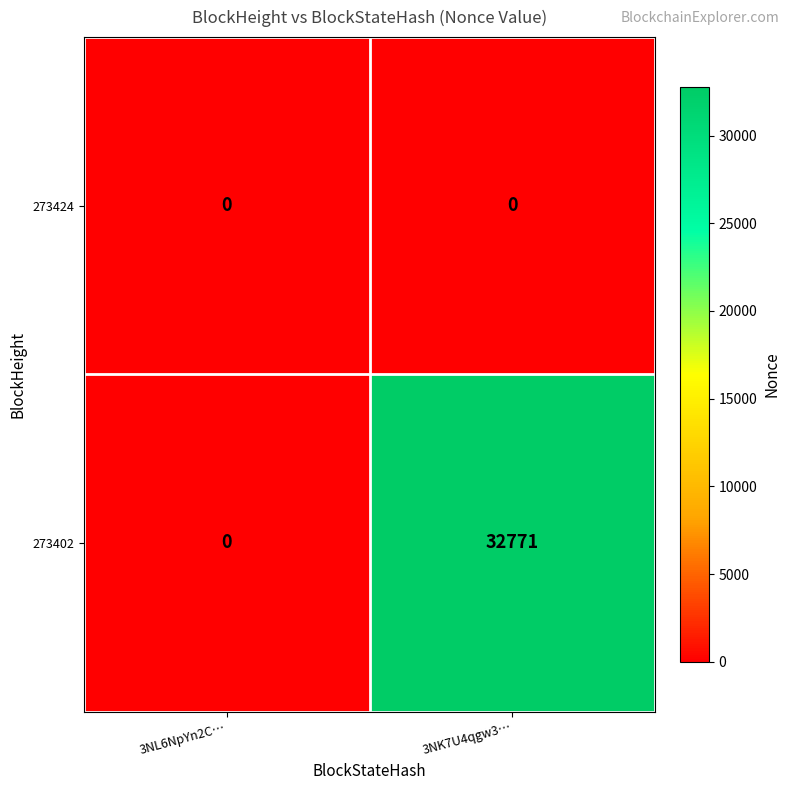

Is it true that 273424 equals 0 at 3NL6NpYn2C…?

True